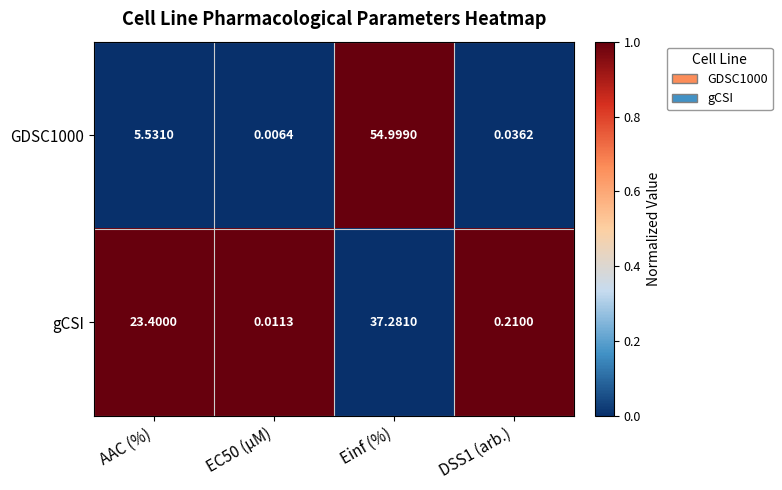

Where does the GDSC1000 series first go above 5?

AAC (%)